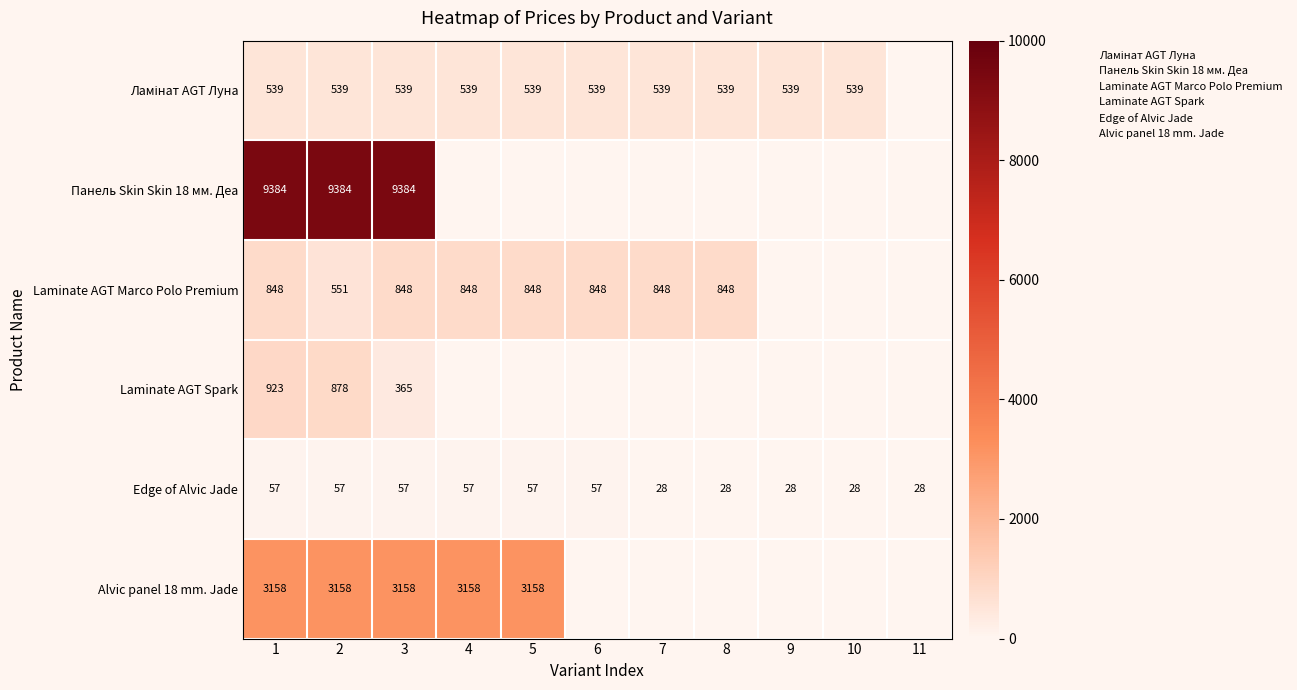

What is the minimum value shown in the chart?

27.6